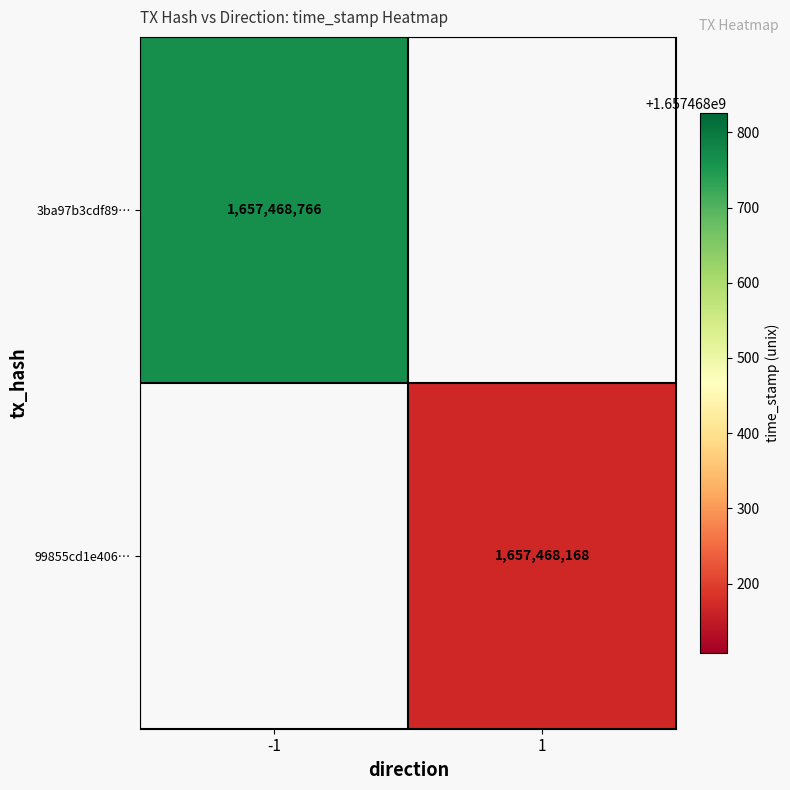

Reading left to right, transcribe all the data shown in this chart.

3ba97b3cdf898abc8c5d5ecc23d55377683caa8: -1	1657468766
99855cd1e4069910014b4f132cc03a88bf624c6: 1	1657468168